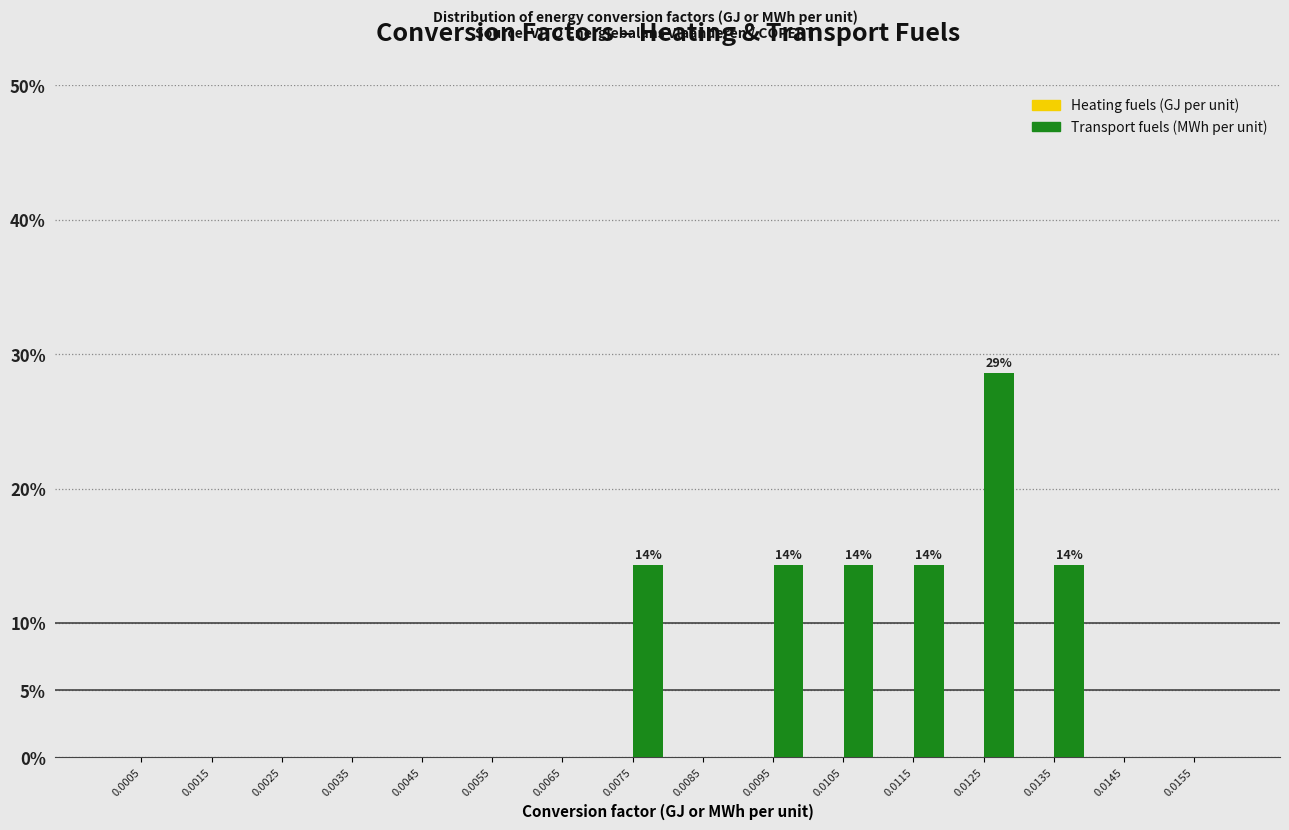

Reading left to right, extract all data points from this chart.

0.0005=0.0	0.0015=0.0	0.0025=0.0	0.0035=0.0	0.0045=0.0	0.0055=0.0	0.0065=0.0	0.0075=14.3	0.0085=0.0	0.0095=14.3	0.0105=14.3	0.0115=14.3	0.0125=28.6	0.0135=14.3	0.0145=0.0	0.0155=0.0